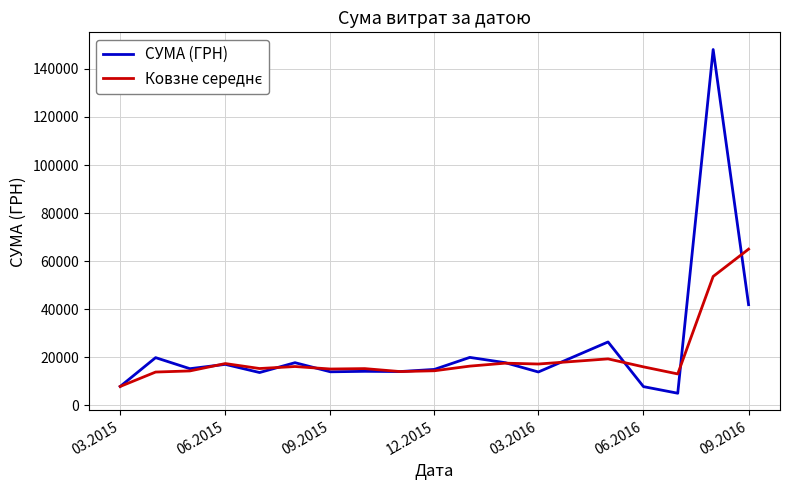

What is the maximum value shown in the chart?

148093.5